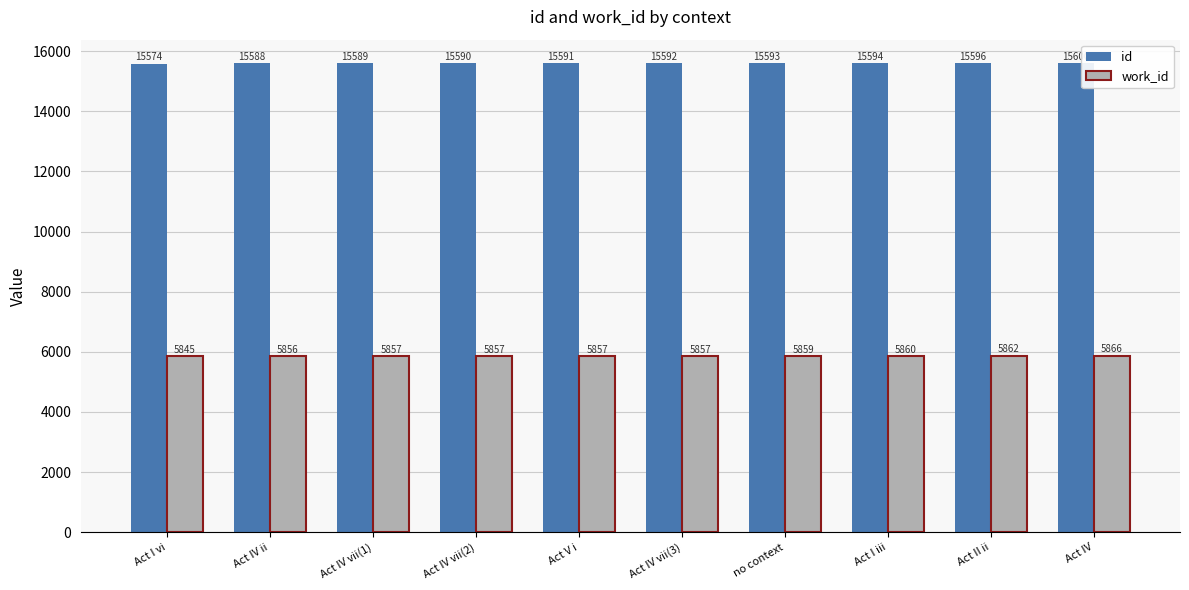

At how many categories does at least one series exceed 9178?

10